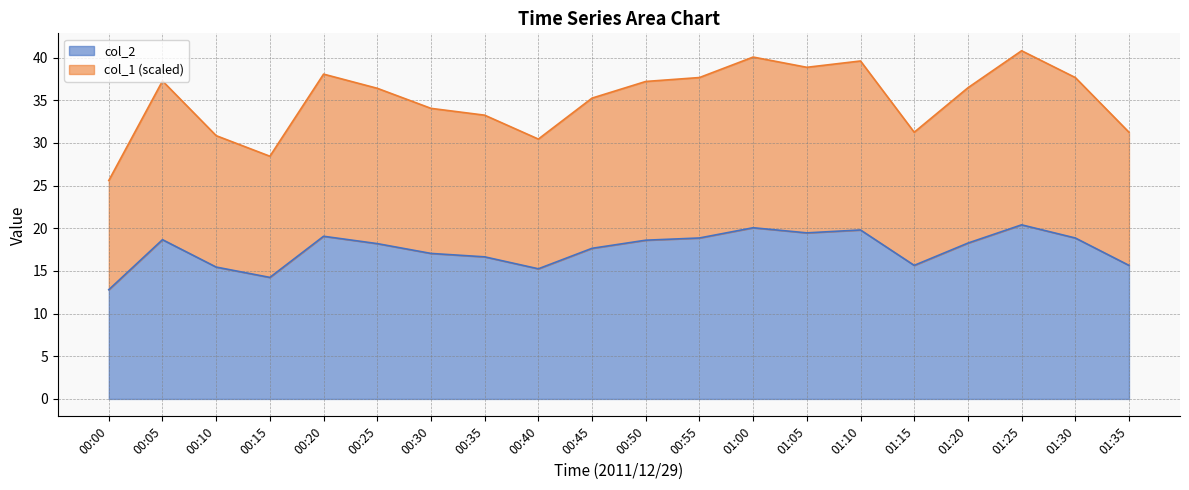

True or false: col_2 has a value of 20.4 at 01:25.

True